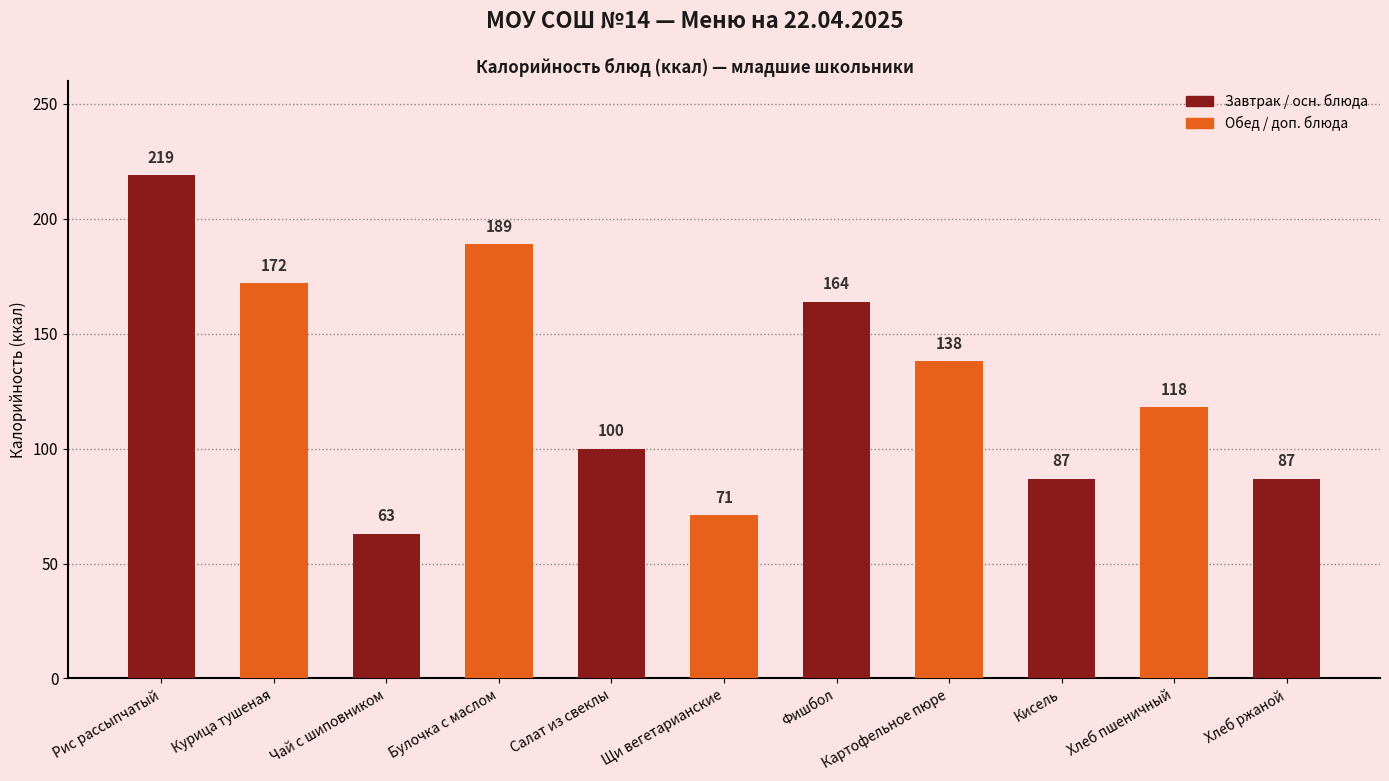

What is the change in value from Чай с шиповником to Фишбол?

+101